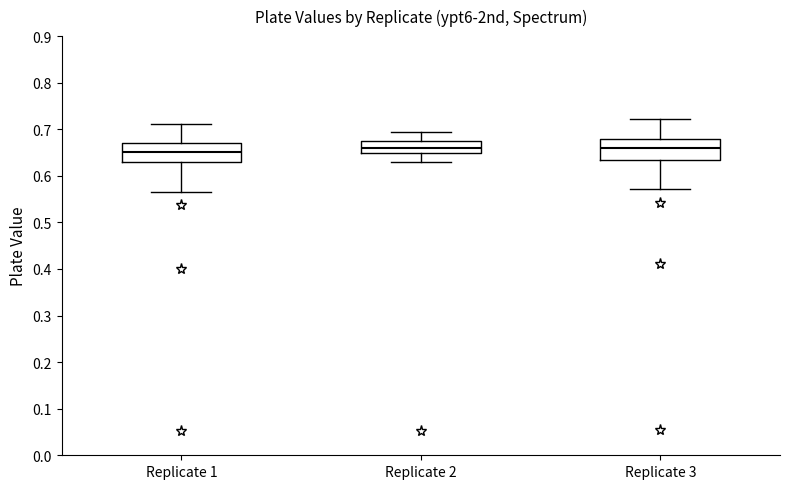

Where does the upper whisker of the box for Replicate 2 end on the y-axis? The values are not printed on the chart, so give them approximately, as read against the axis.

0.69